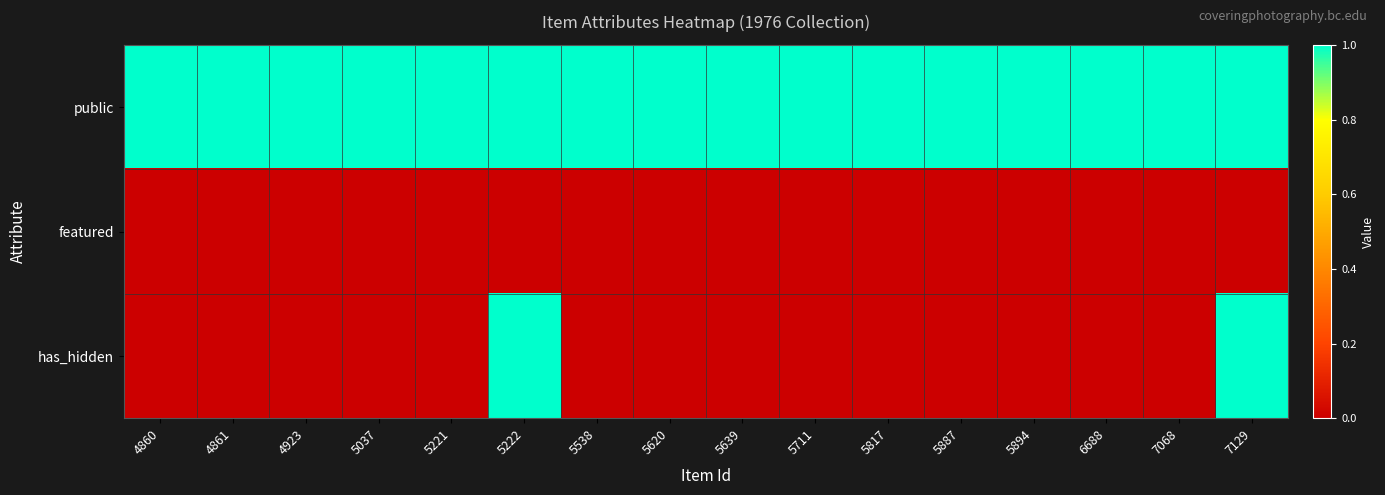

What is the difference between the highest and lowest values at 5221?

1